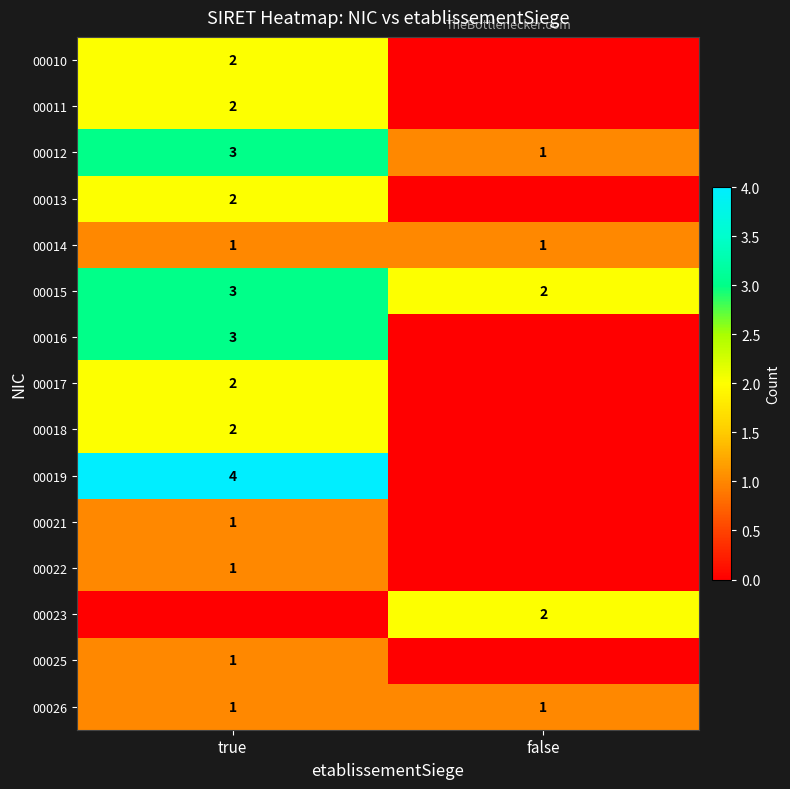

Is it true that 00011 equals 2 at true?

True